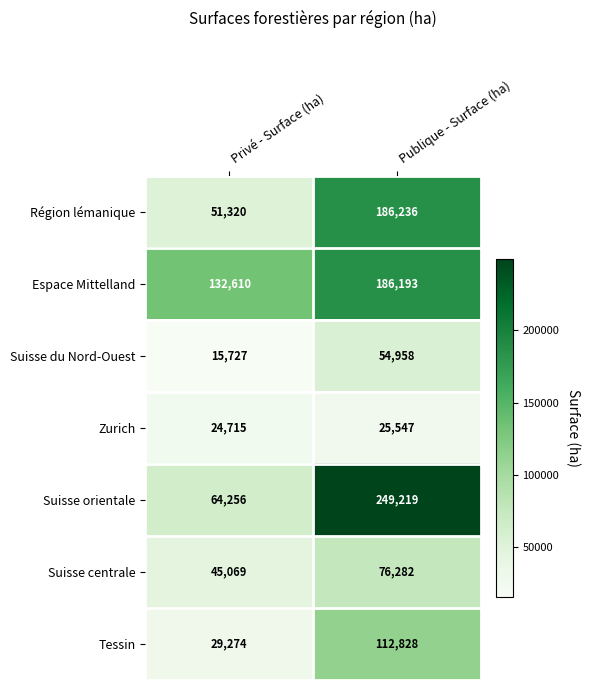

Which series changed the most between Privé - Surface (ha) and Publique - Surface (ha)?

Suisse orientale